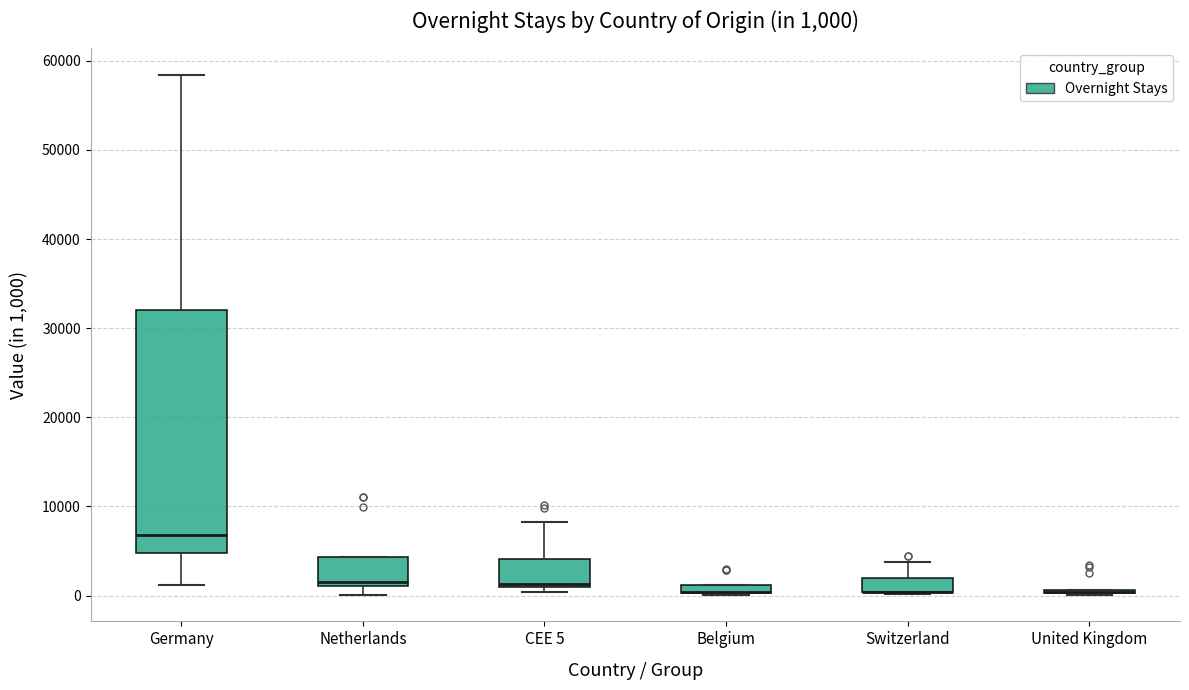

Which box is the tallest, from its lower edge to its upper edge?

Germany